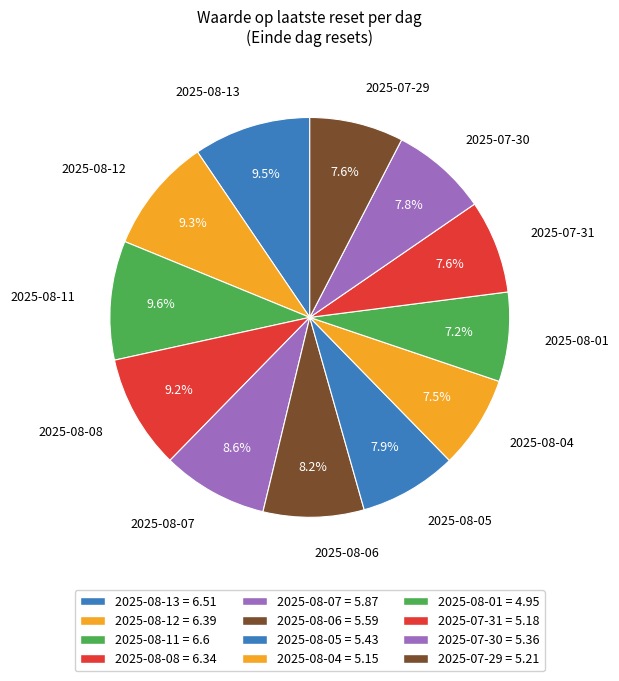

Which category has the smallest portion of the pie?

2025-08-01